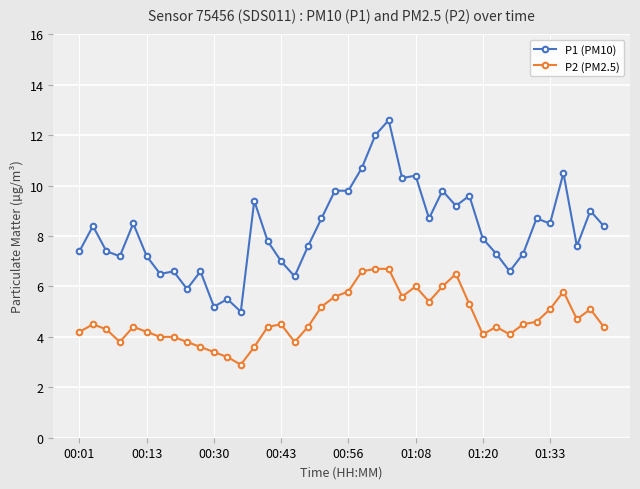

What is the difference between the maximum and minimum values in the P2 (PM2.5) series?

3.8